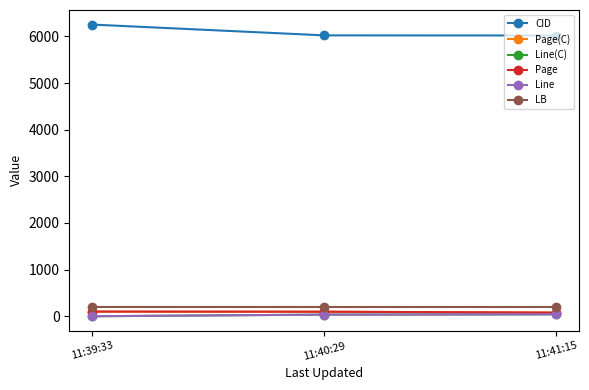

Is this an area chart (filled region under the line)?

No